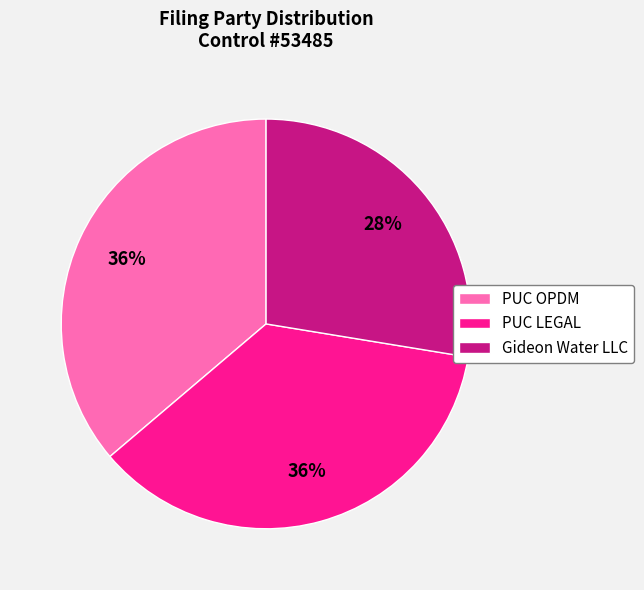

Do PUC LEGAL and Gideon Water LLC together represent more than half of the pie?

Yes